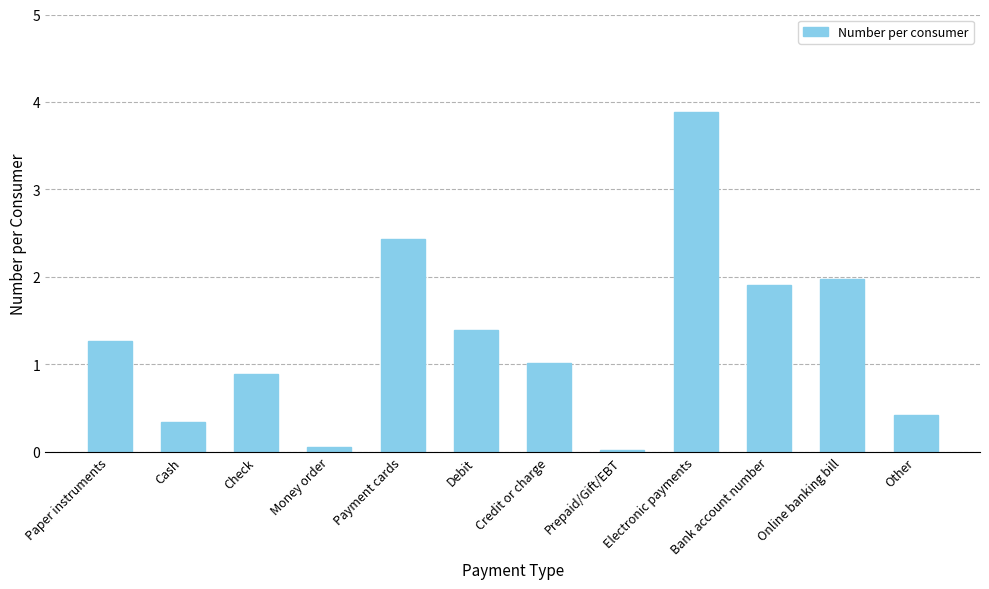

True or false: the data shows 1.3 at Paper instruments.

True